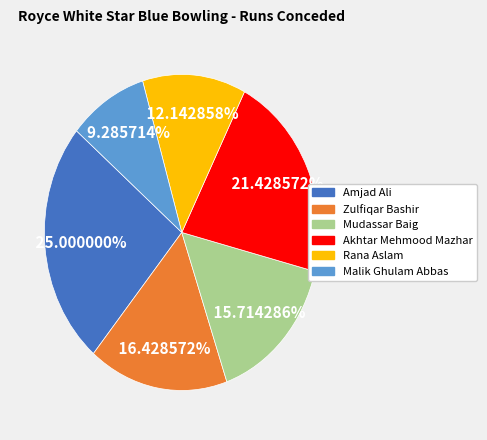

Rank the categories by value from lowest to highest.

Malik Ghulam Abbas, Rana Aslam, Mudassar Baig, Zulfiqar Bashir, Akhtar Mehmood Mazhar, Amjad Ali